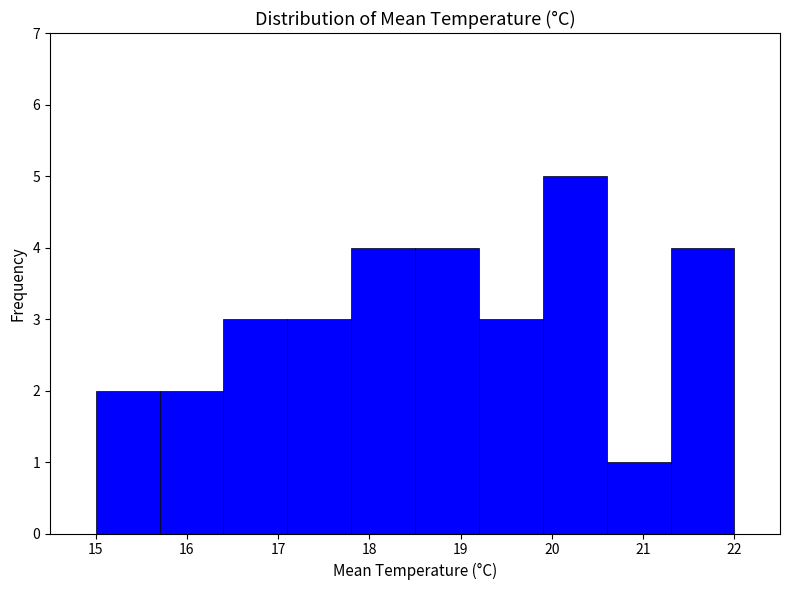

Which range on the x-axis has the tallest bar?

19.9 to 20.6